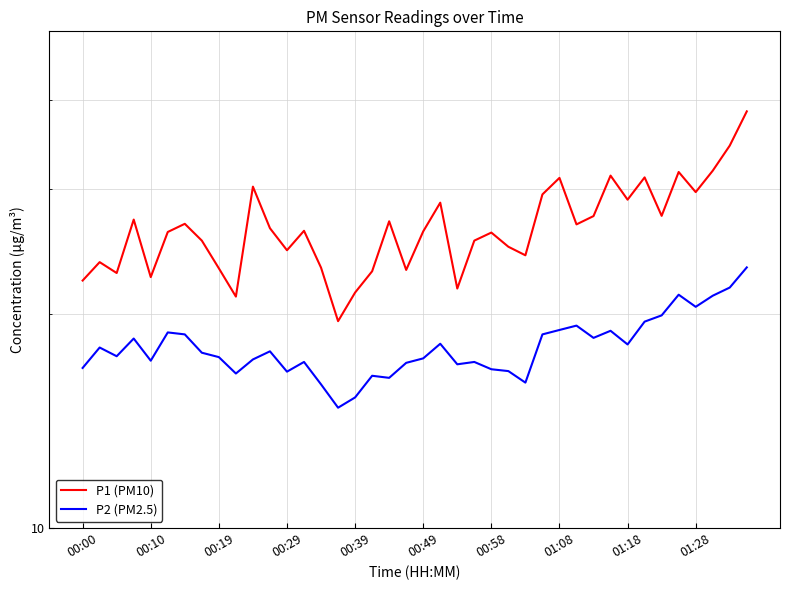

What is the total value across all series at 00:29?

45.7